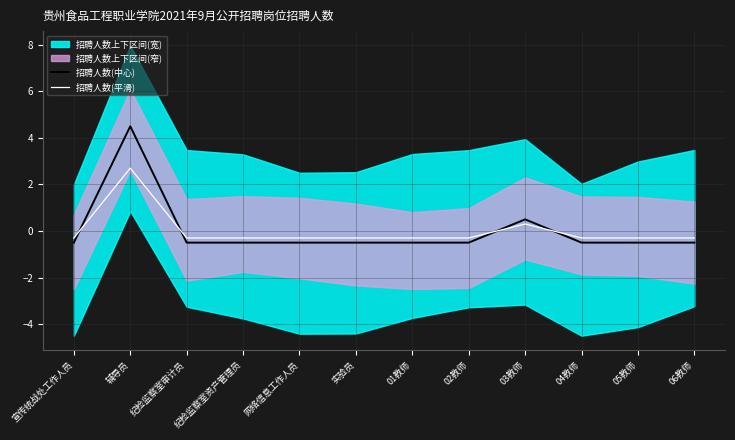

Is it true that 招聘人数(中心) equals -0.5 at 纪检监察室审计员?

True